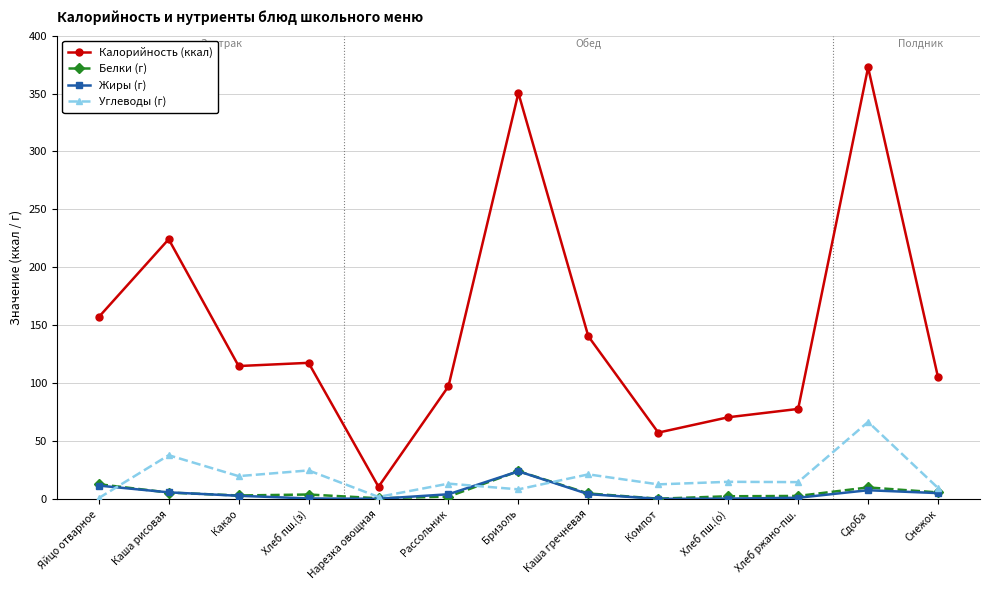

What is the average value of the Калорийность (ккал) series?

145.8